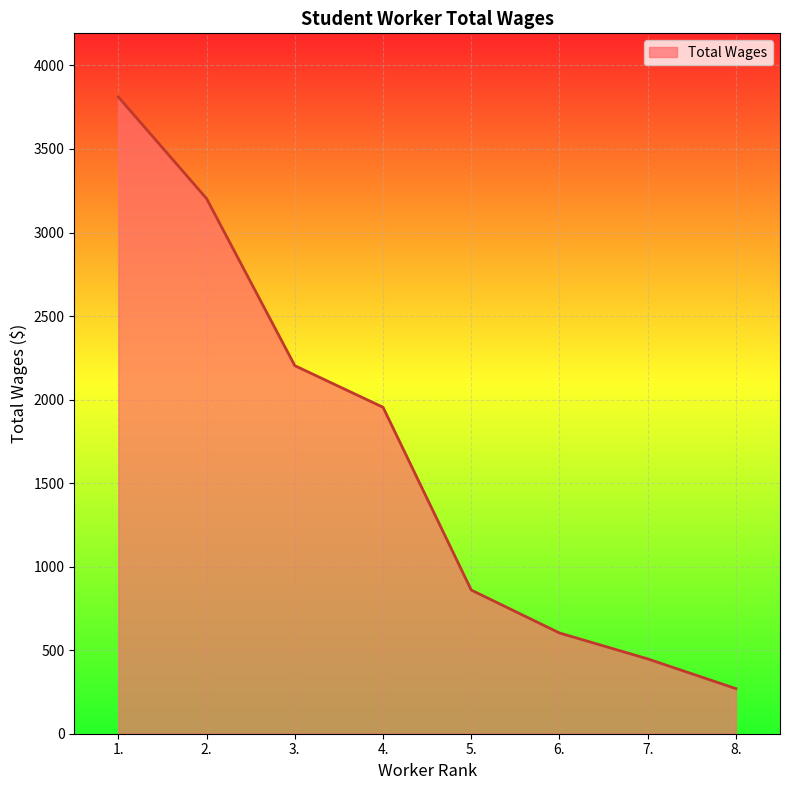

Count the number of data series in this chart.

1